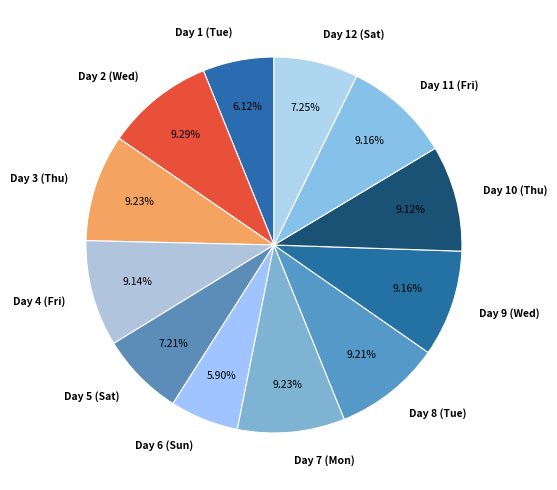

Count the number of slices in the pie.

12